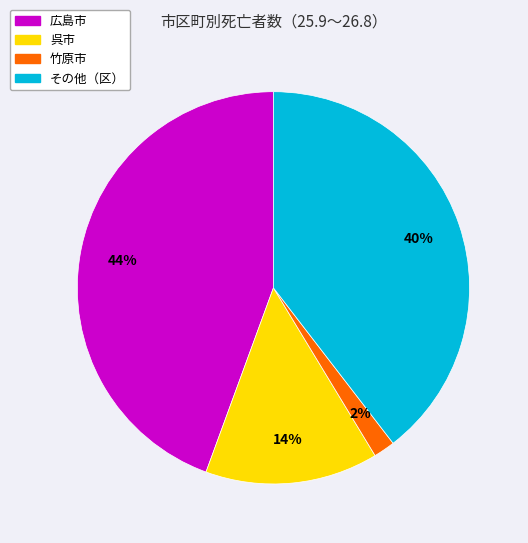

To the nearest percent, what is the average slice percentage?

25%